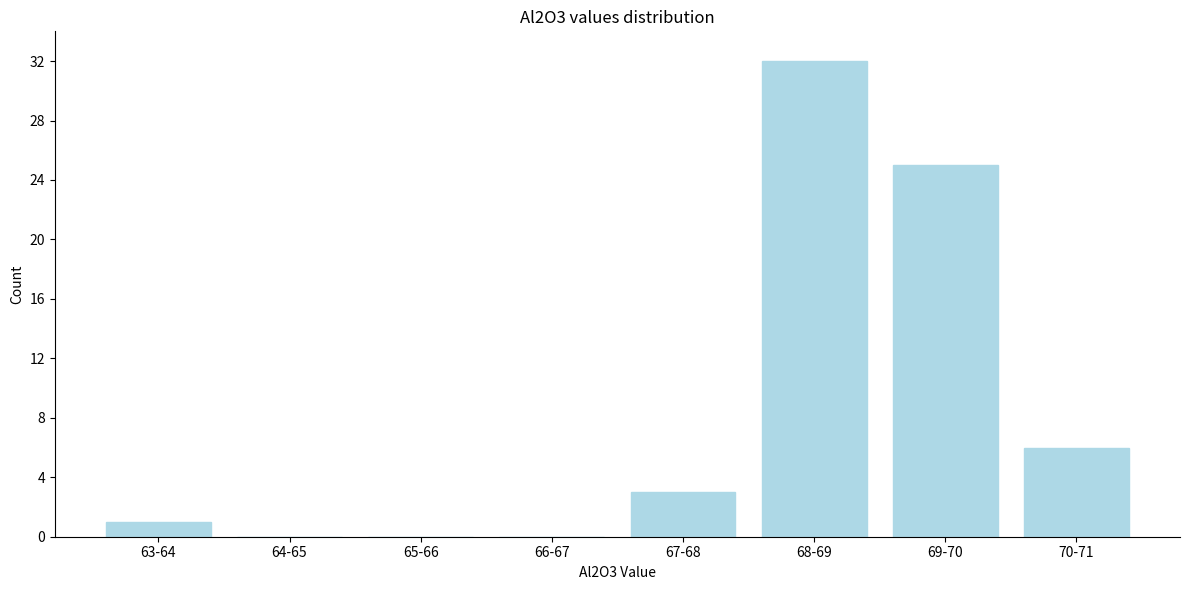

Reading left to right, list all the values displayed in this chart.

63-64=1	64-65=0	65-66=0	66-67=0	67-68=3	68-69=32	69-70=25	70-71=6